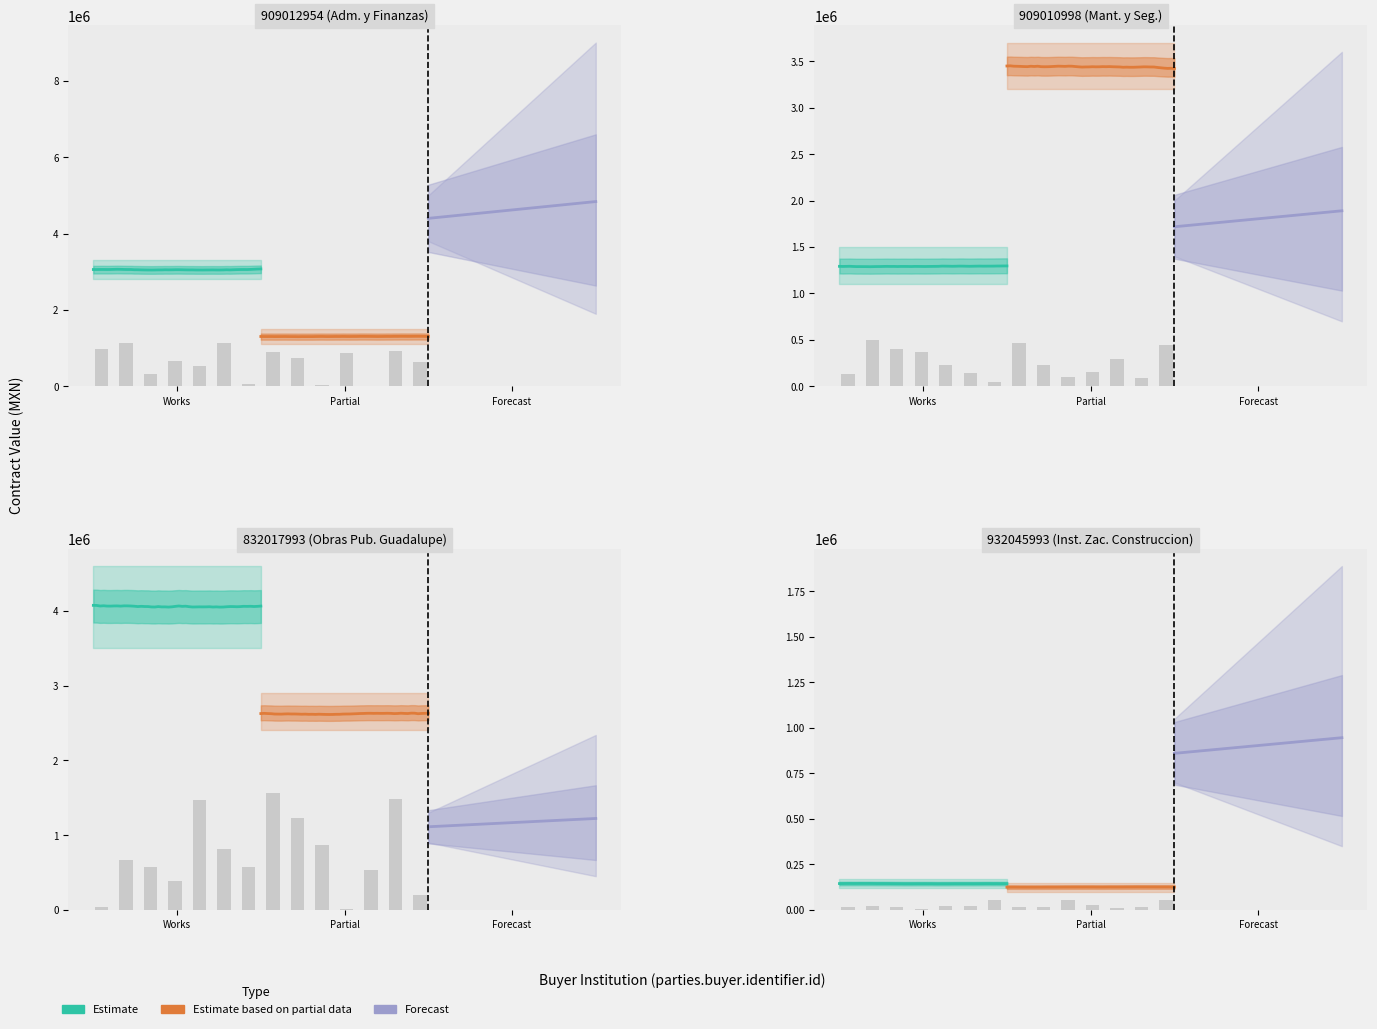

Reading left to right, extract all data points from this chart.

Estimate: 909012954=3058572.4	909010998=1291457.5	832017993=4078743.0	932045993=144439.2
Estimate based on partial data: 909012954=1305309.0	909010998=3447089.5	832017993=2627888.8	932045993=124516.6
Forecast: 909012954=4398474.1	909010998=1717844.2	832017993=1111275.5	932045993=860249.7